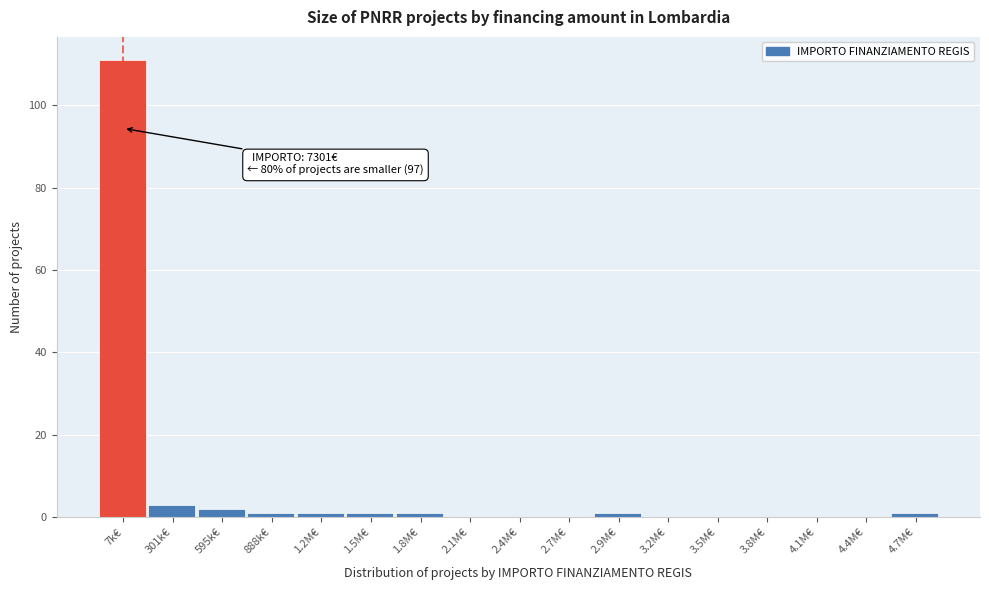

Reading left to right, extract all data points from this chart.

7k€=111	301k€=3	595k€=2	888k€=1	1.2M€=1	1.5M€=1	1.8M€=1	2.1M€=0	2.4M€=0	2.7M€=0	2.9M€=1	3.2M€=0	3.5M€=0	3.8M€=0	4.1M€=0	4.4M€=0	4.7M€=1